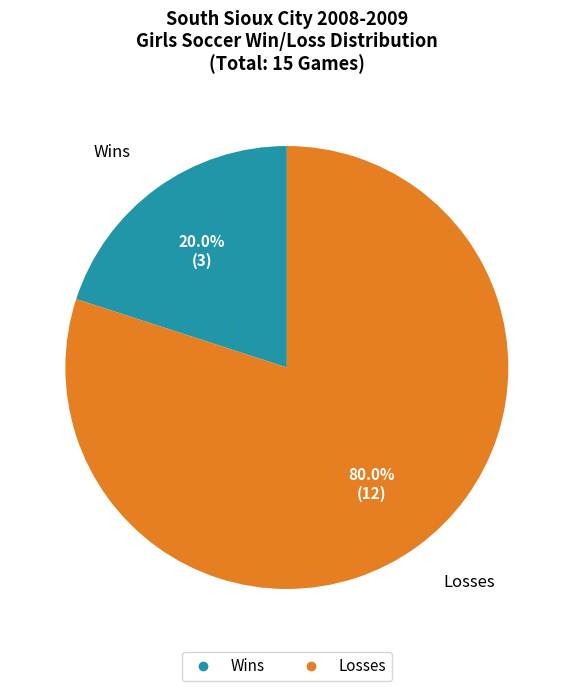

Is there any slice that represents more than half of the pie?

Yes